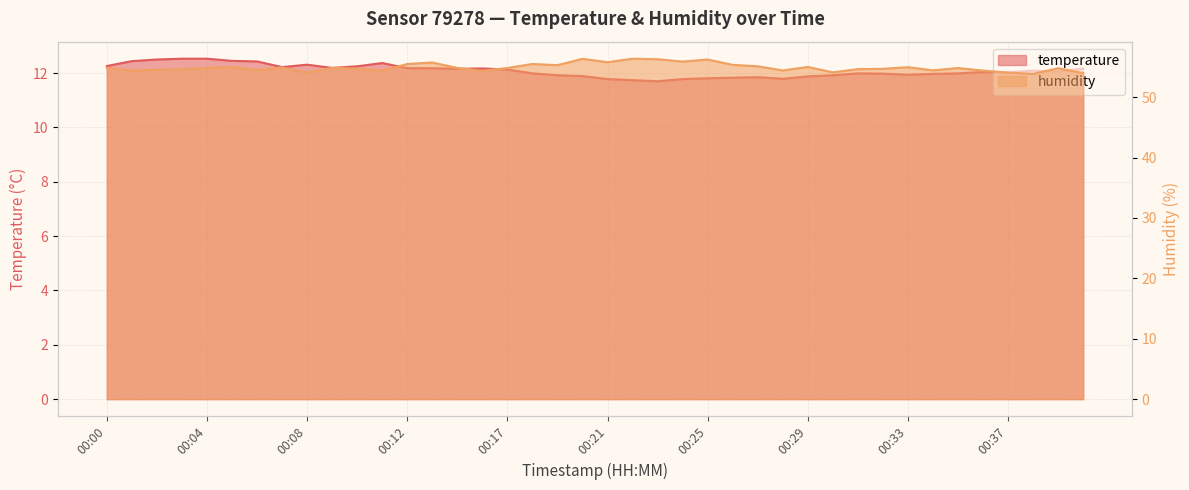

What is the value of the temperature point at the 32nd from the left?

12.0